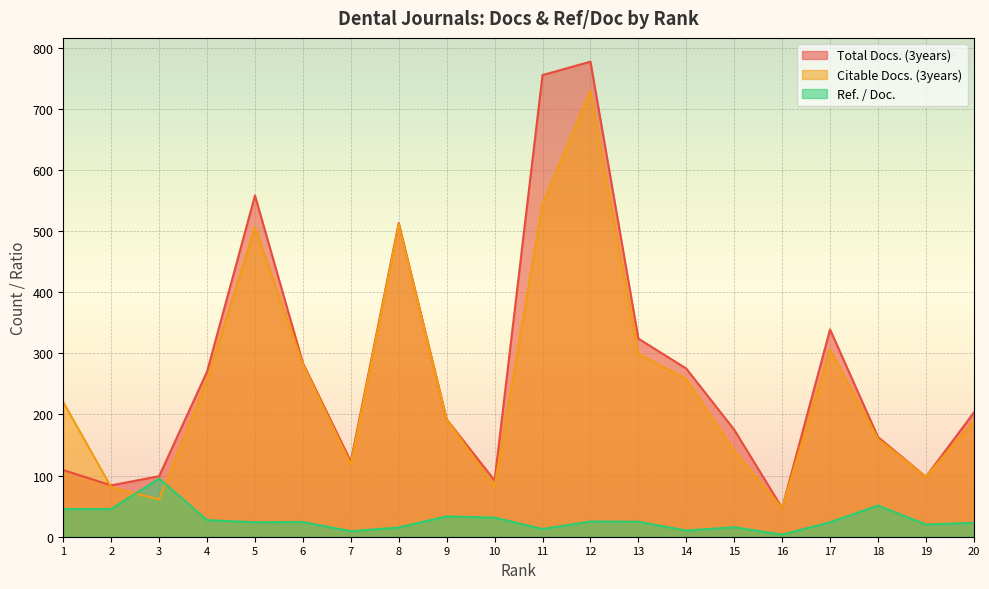

Where does the Total Docs. (3years) series first go above 203?

4